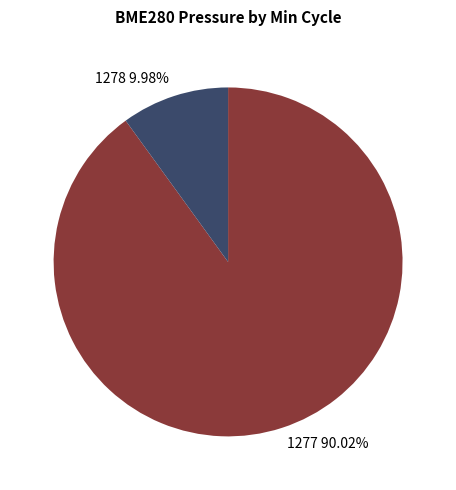

Combined, do 1278 9.98% and 1277 90.02% account for over 50%?

Yes